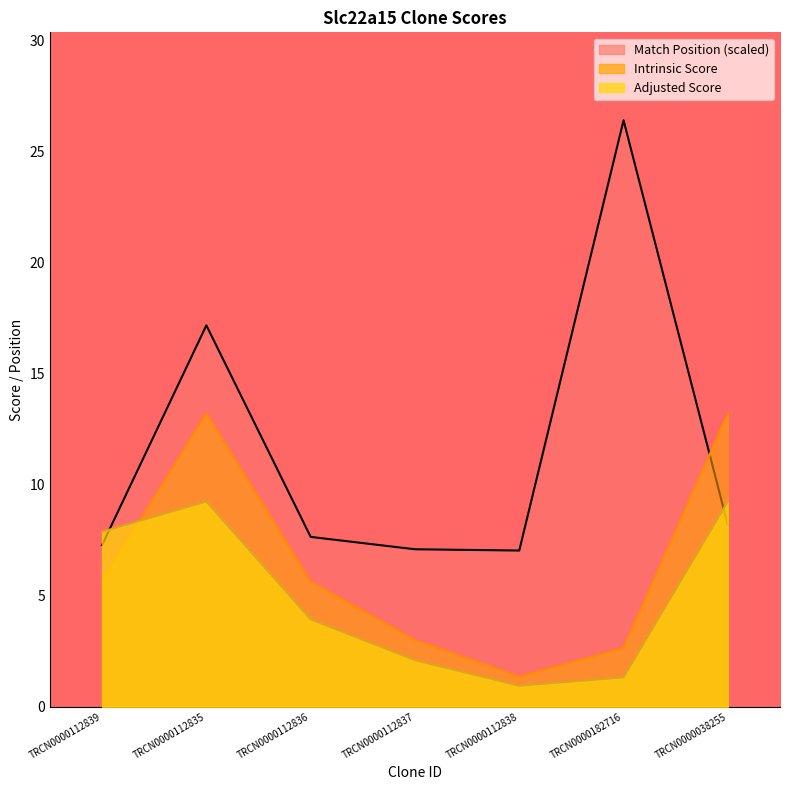

What is the label of the 4th point from the left?

TRCN0000112837